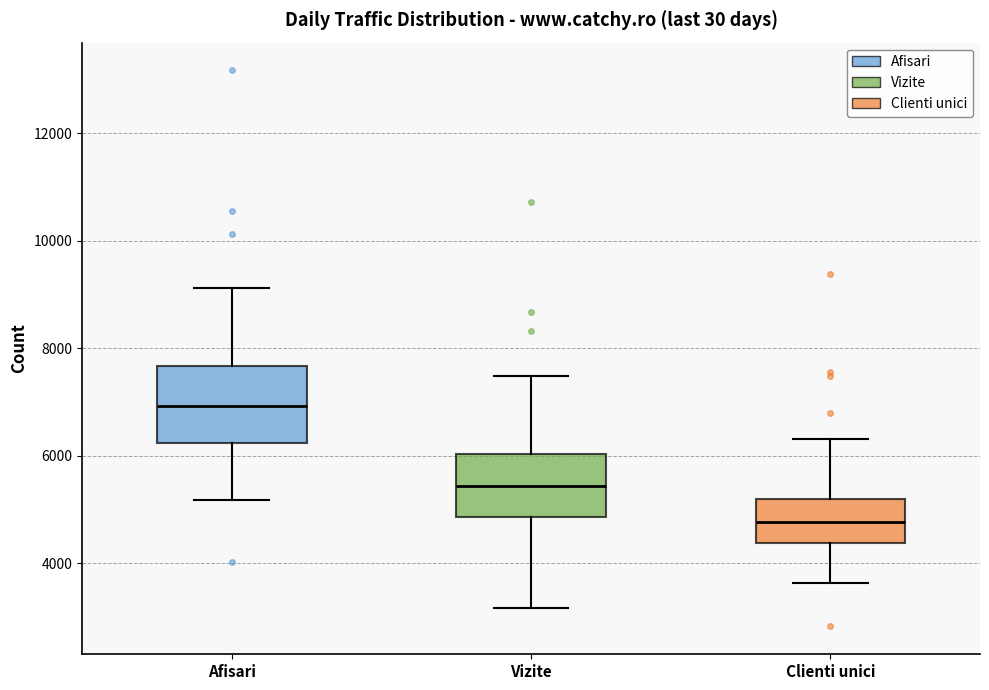

Reading left to right, read every box against the y-axis: the position of its median line, the range the box covers, and the ends of its whiskers. The values are not printed on the chart, so give them approximately, as read against the axis.

Afisari: median 7000, box 6200 to 7600, whiskers 5200 to 9200
Vizite: median 5400, box 4800 to 6000, whiskers 3200 to 7400
Clienti unici: median 4800, box 4400 to 5200, whiskers 3600 to 6400